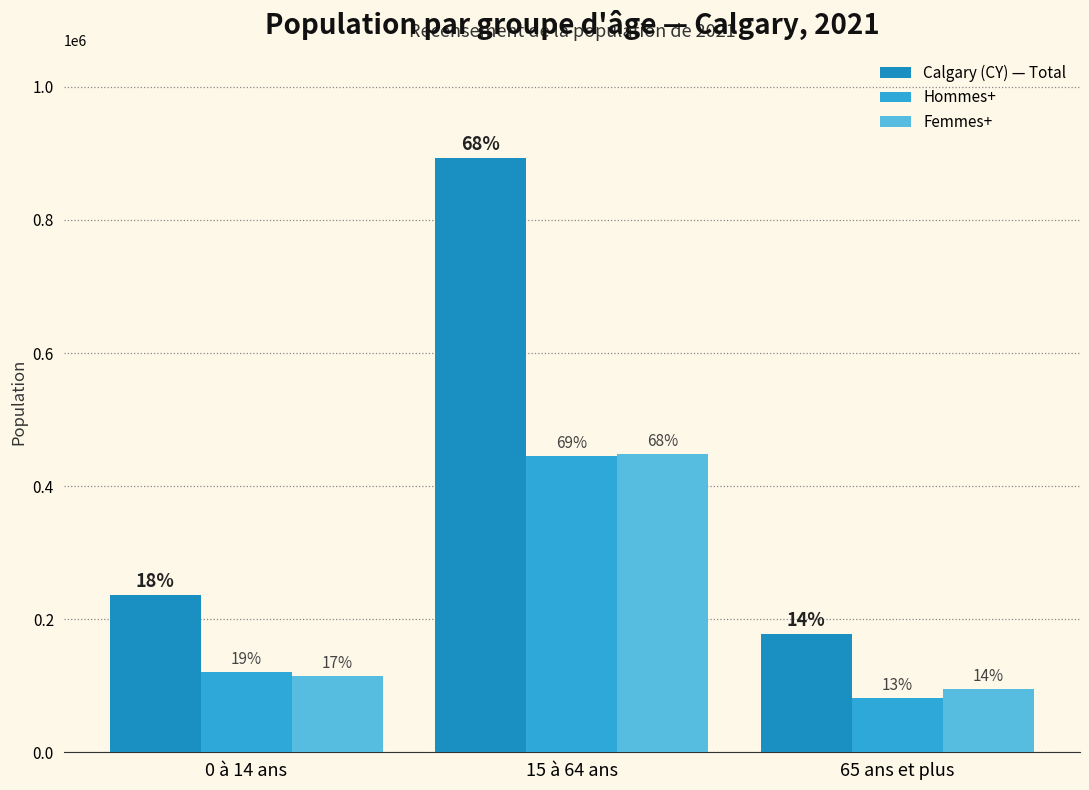

Are the bars grouped side by side (vs. stacked)?

Yes